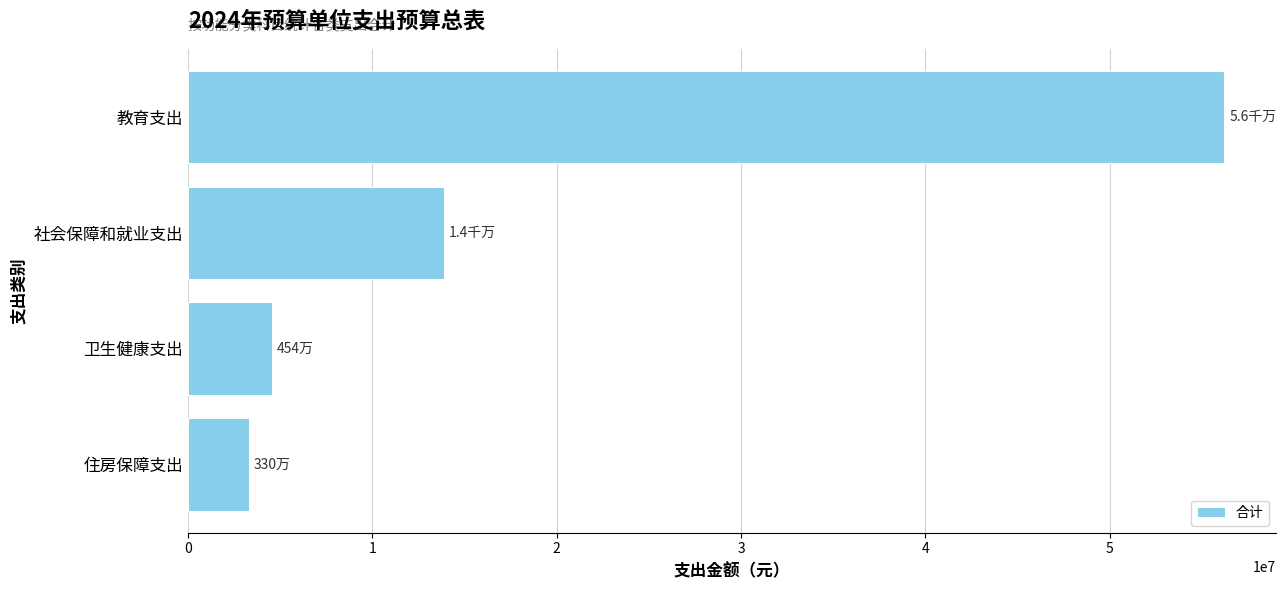

What is the ratio of the value at 住房保障支出 to the value at 卫生健康支出?

0.7